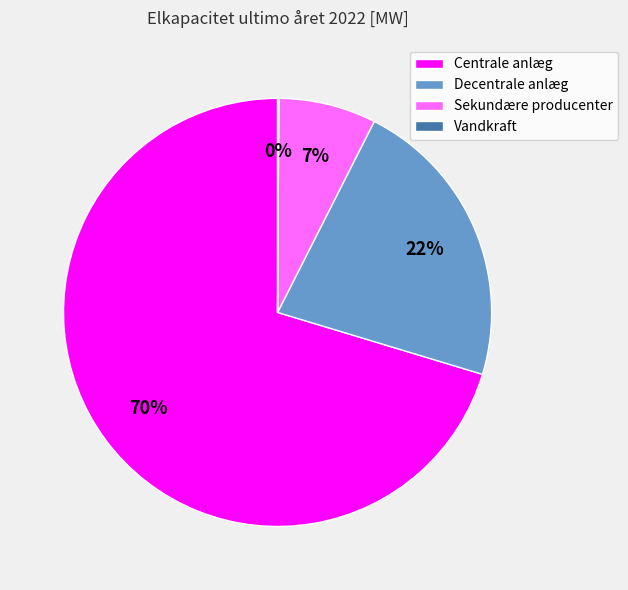

What percentage is the Sekundære producenter slice, to the nearest percent?

7%